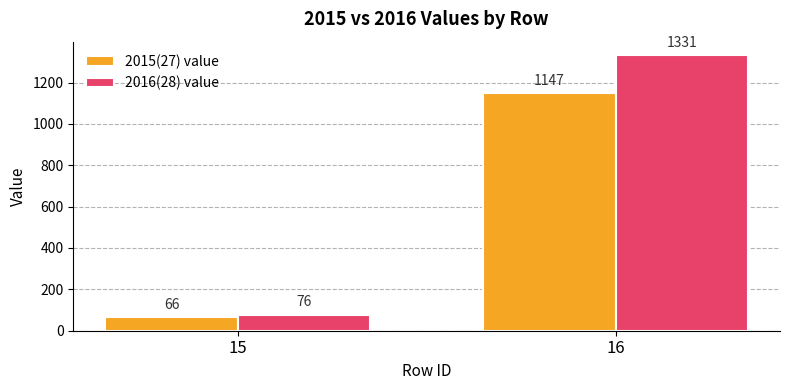

How many bars are there in total?

4